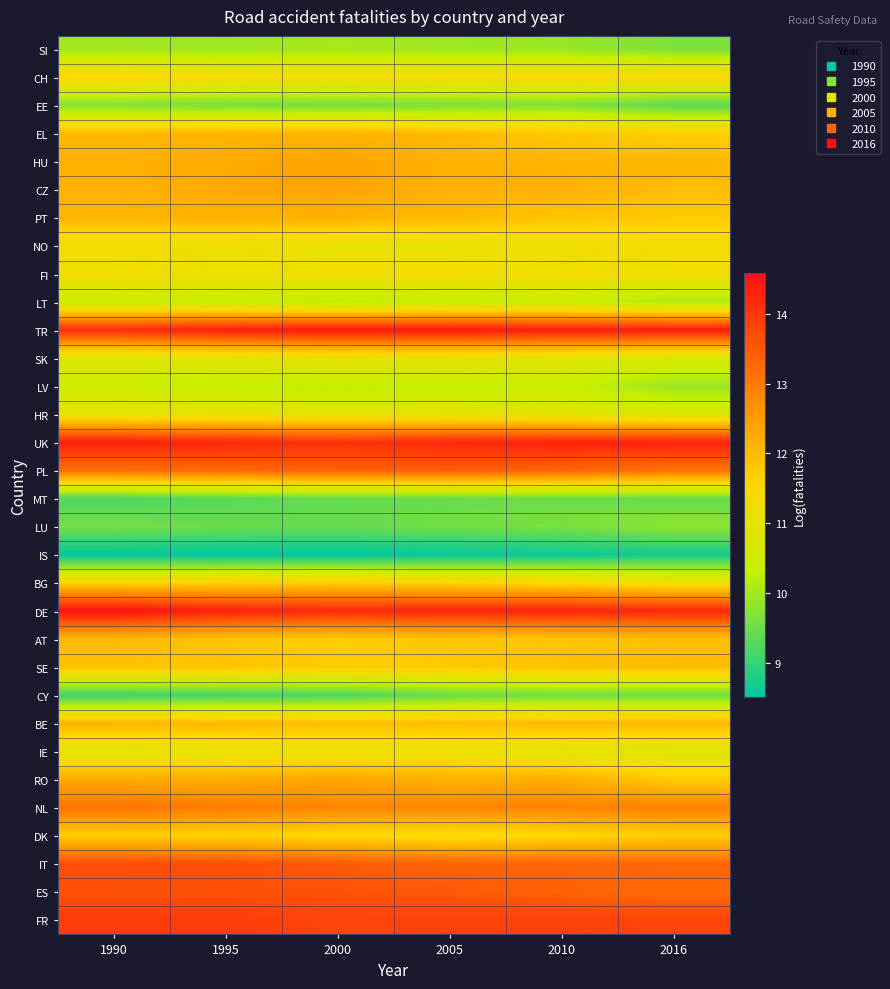

At 2005, list the series in order from largest to smallest.

TR, DE, UK, FR, ES, PL, IT, NL, CZ, RO, HU, PT, EL, BE, AT, SE, BG, CH, DK, FI, IE, NO, SK, HR, LV, LT, SI, EE, LU, CY, MT, IS